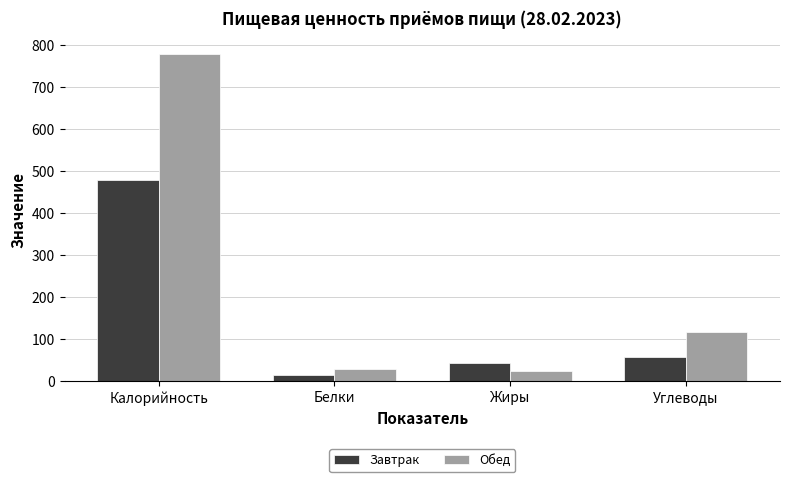

What position from the right is Жиры?

2